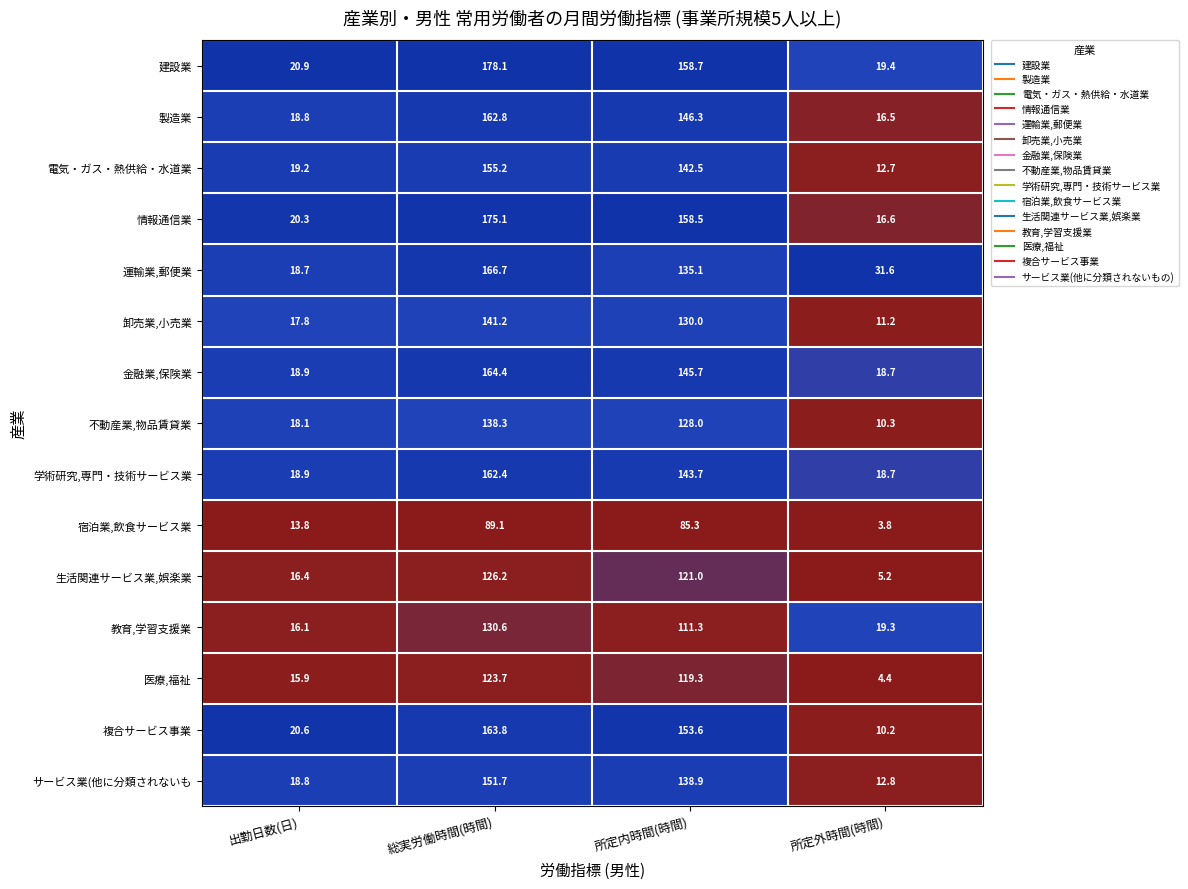

How many data points does each series have?

4